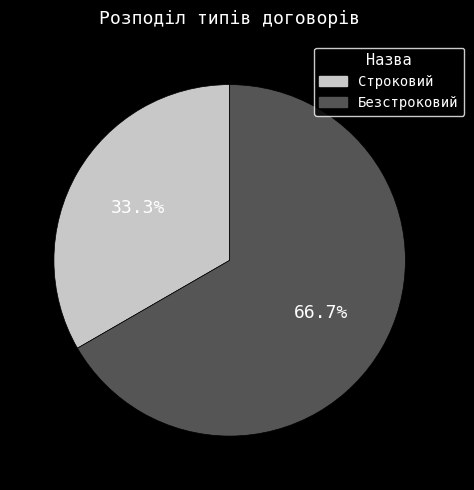

What percentage do Безстроковий and Строковий together represent?

100.0%